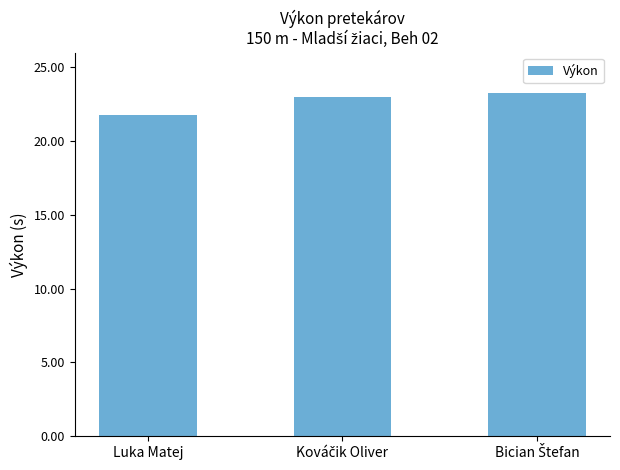

Reading left to right, what are all the values shown in this chart?

21.8	23.0	23.3